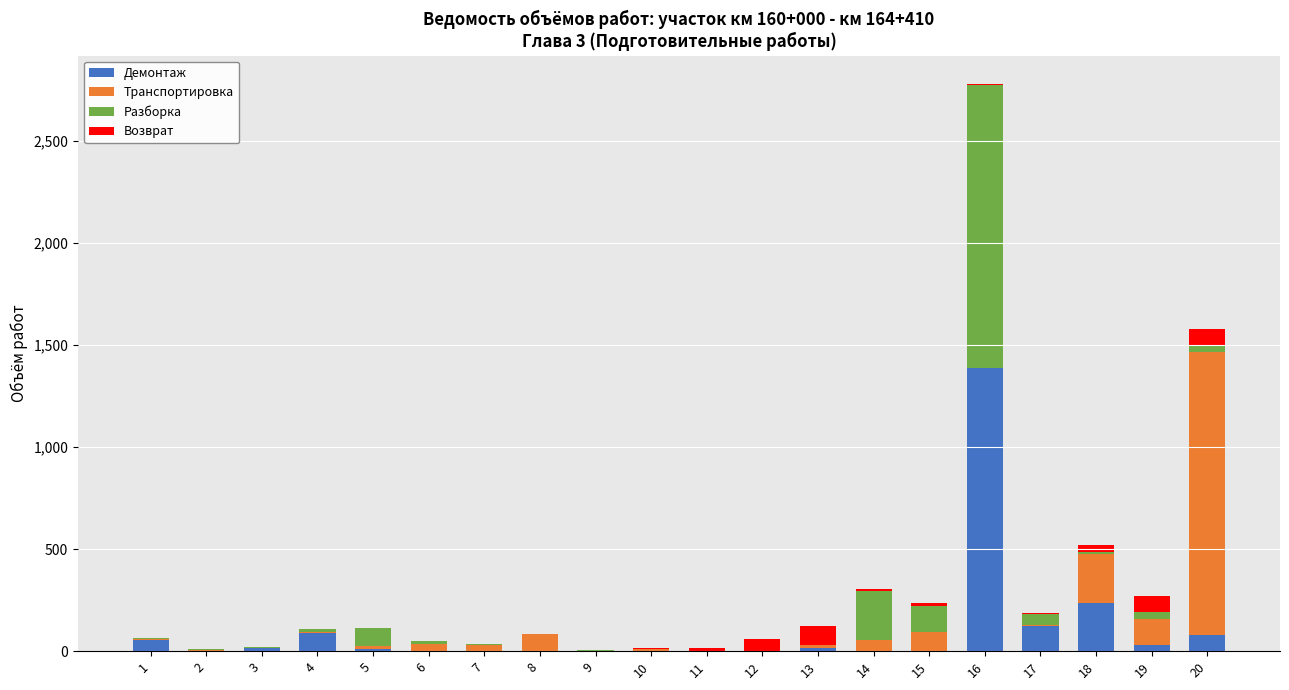

Are the bars horizontal?

No